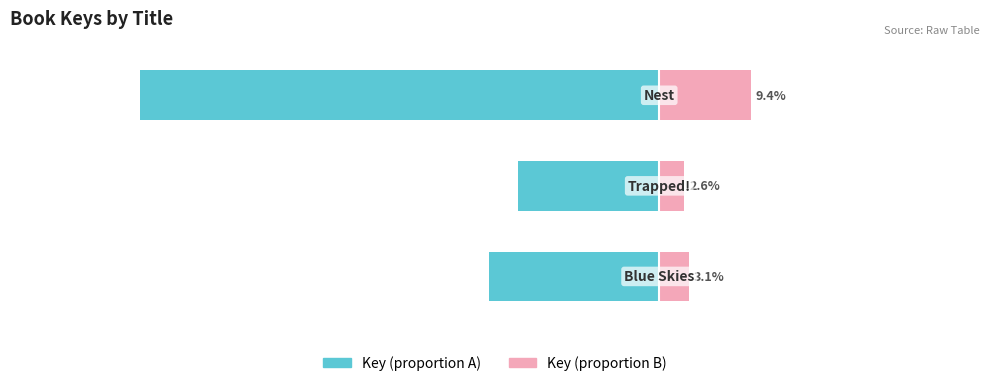

What is the difference between the second highest and minimum values in the Key (proportion B) series?

0.5